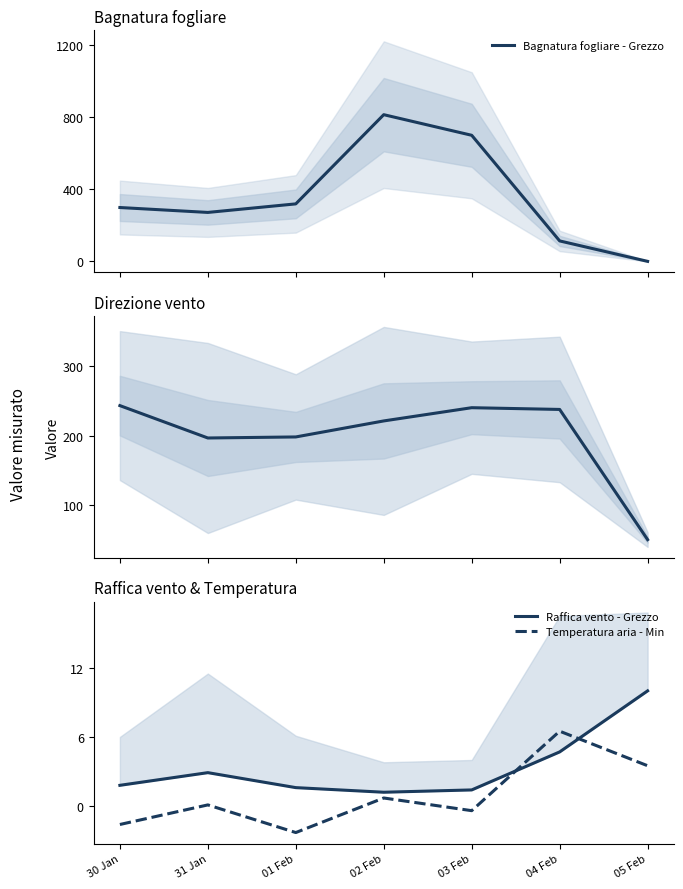

What position from the right is 05 Feb?

1